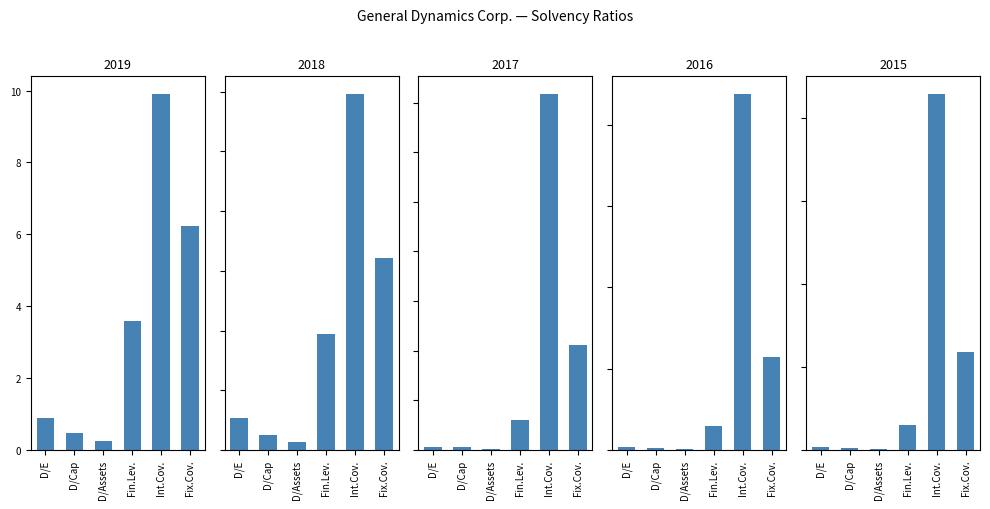

True or false: 2016-12-31 has a value of 6.7 at Fix.Cov..

False